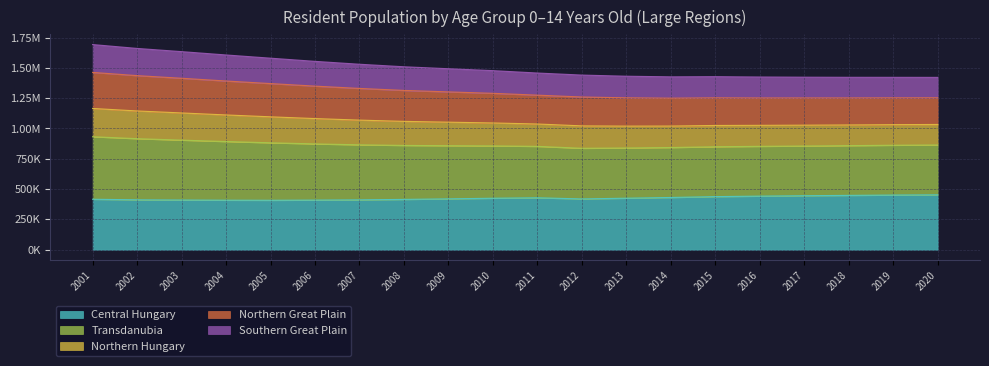

True or false: Central Hungary and Transdanubia intersect in this chart.

False